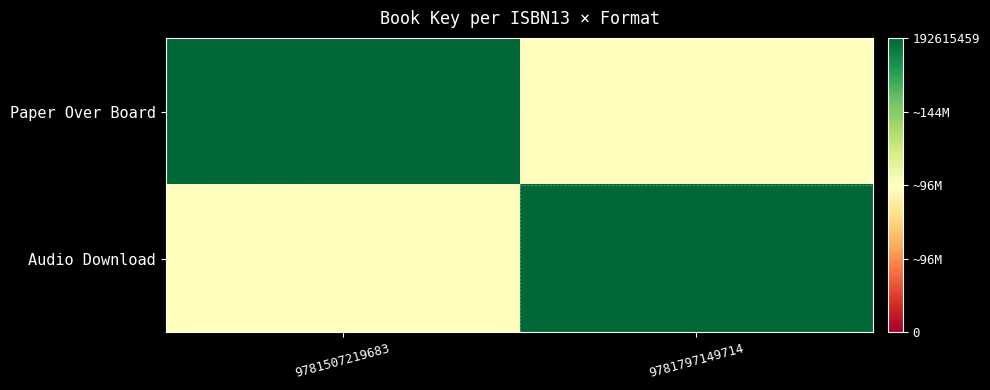

Which series has the largest total across all categories?

Paper Over Board